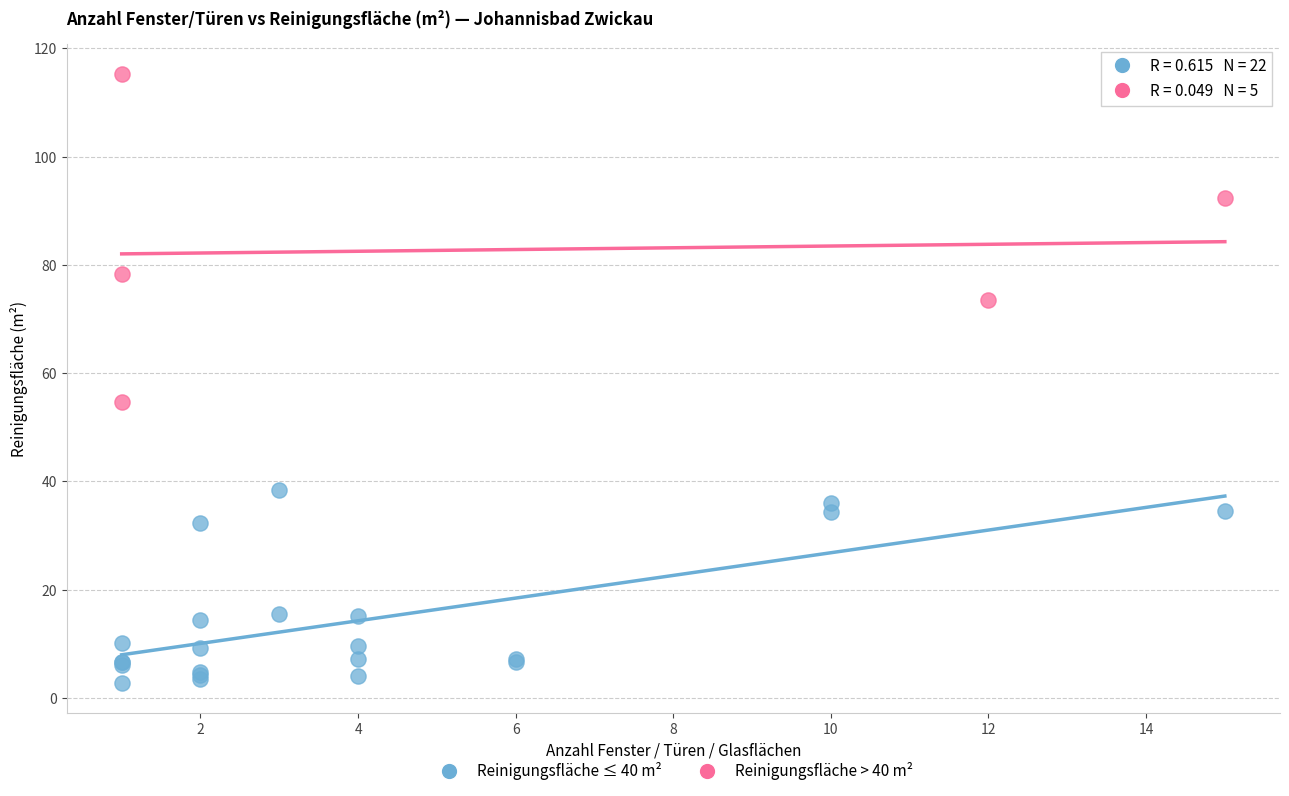

Which series reaches the minimum Y coordinate?

Reinigungsfläche ≤ 40 m²